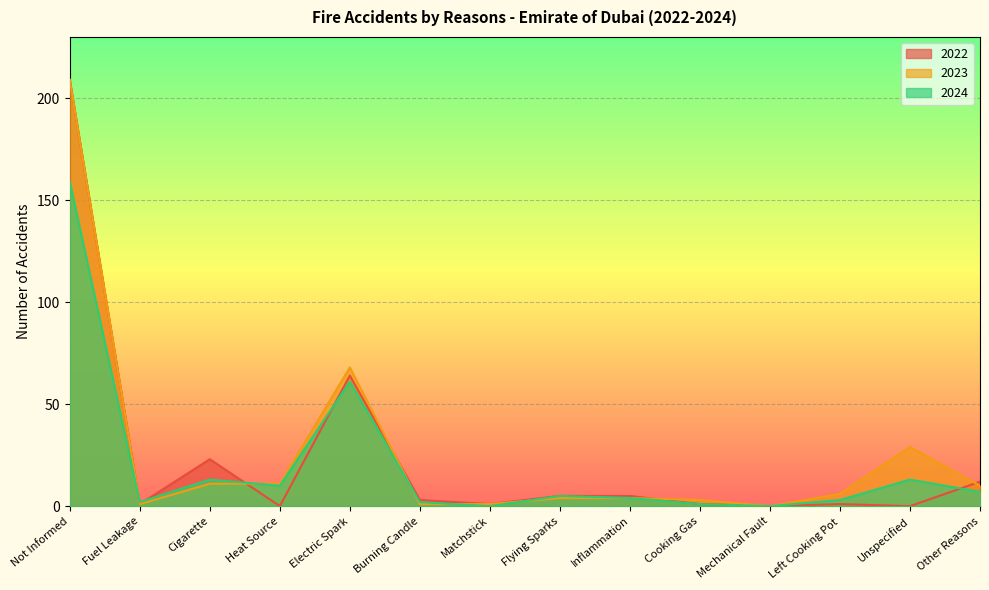

List the series in order of their peak value, highest first.

2023, 2022, 2024